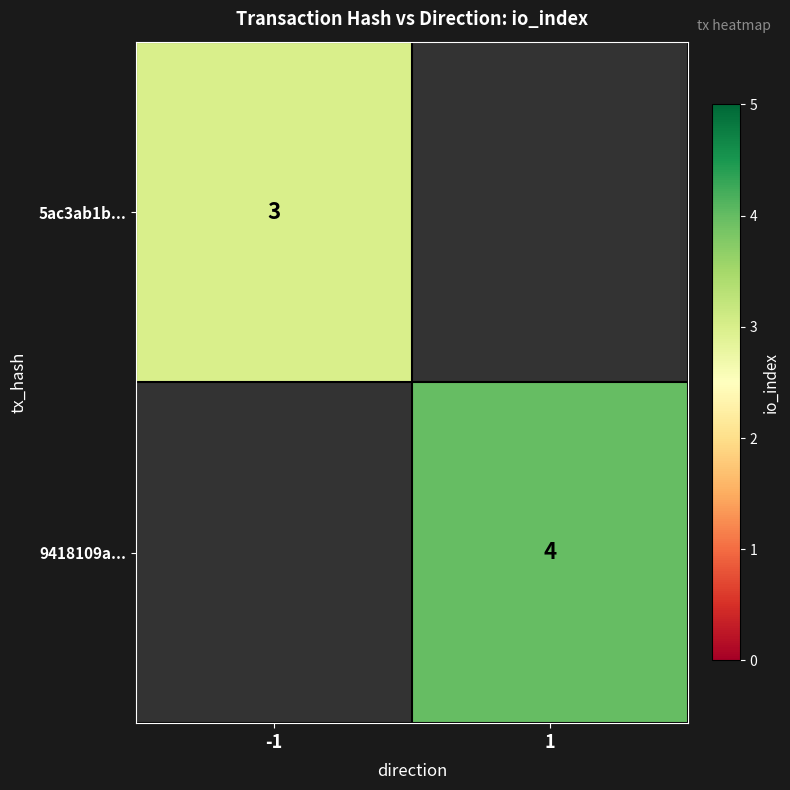

True or false: 5ac3ab1b... has a value of 1 at -1.

False